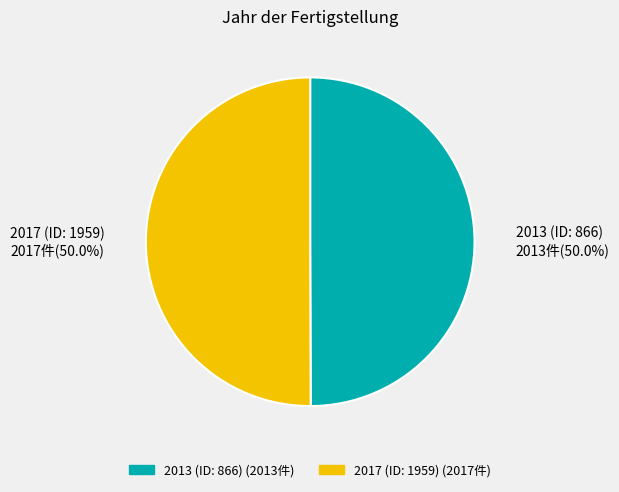

Do 2017 (ID: 1959) and 2013 (ID: 866) together represent more than half of the pie?

Yes